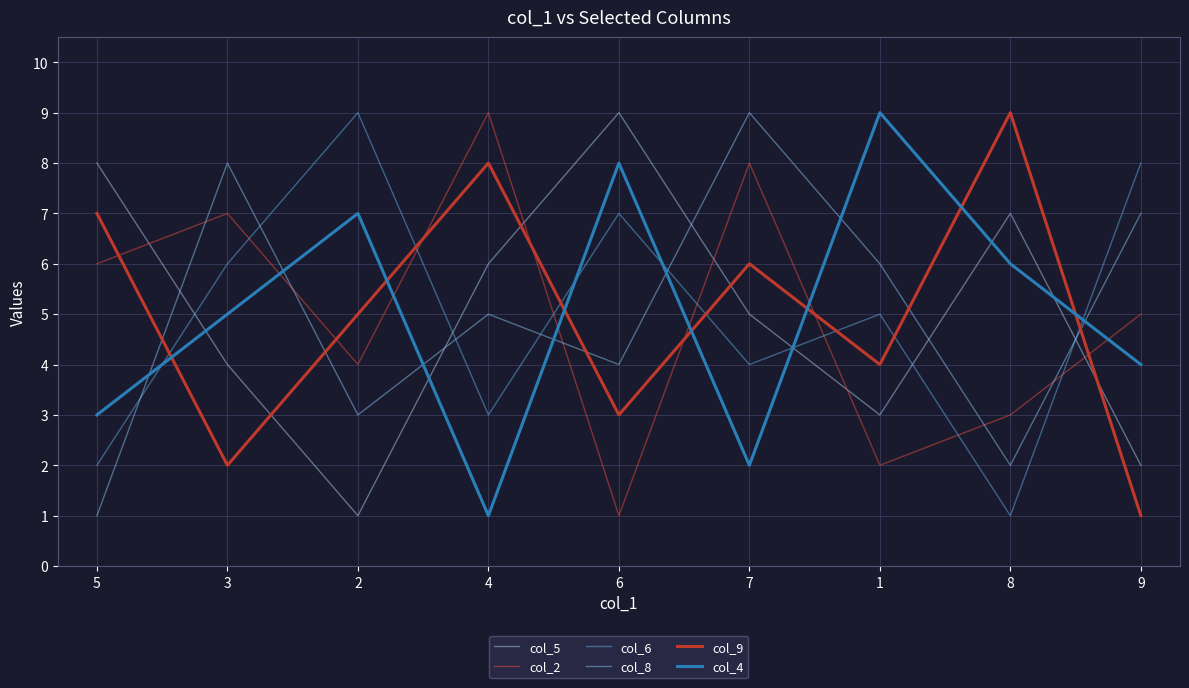

Which series changed the most between 7 and 1?

col_4